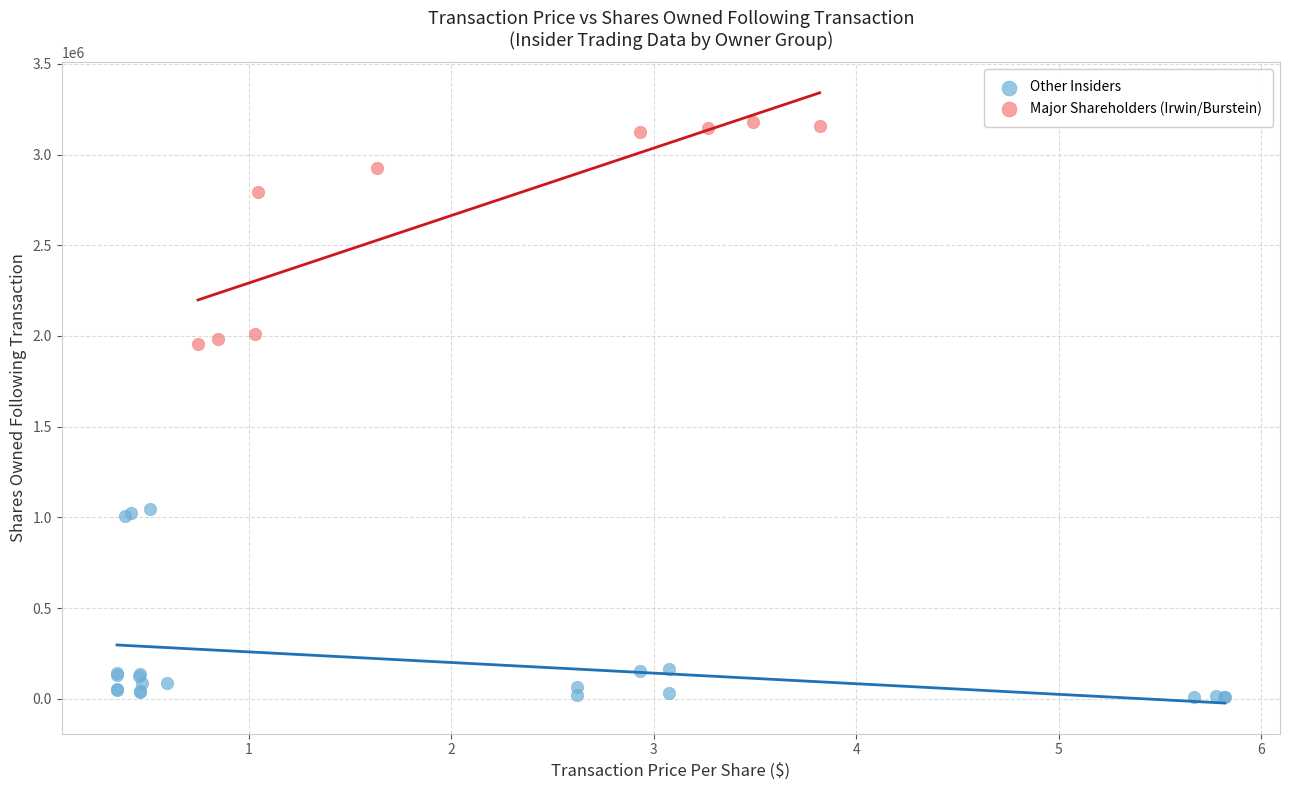

Which series has the widest spread of Y values?

Major Shareholders (Irwin/Burstein)